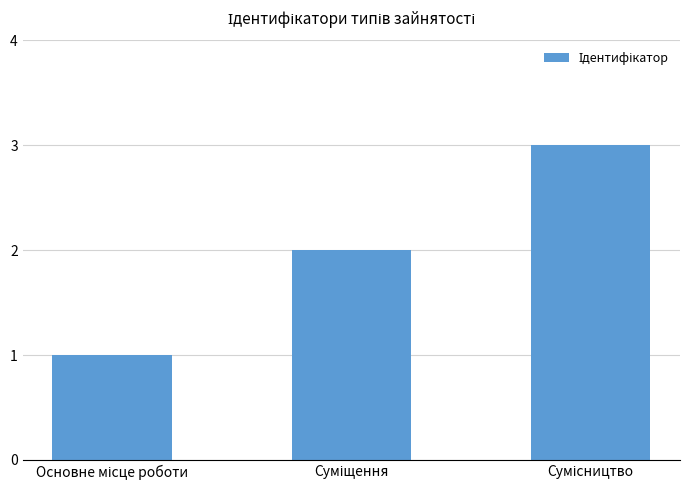

Reading right to left, extract all data points from this chart.

3	2	1